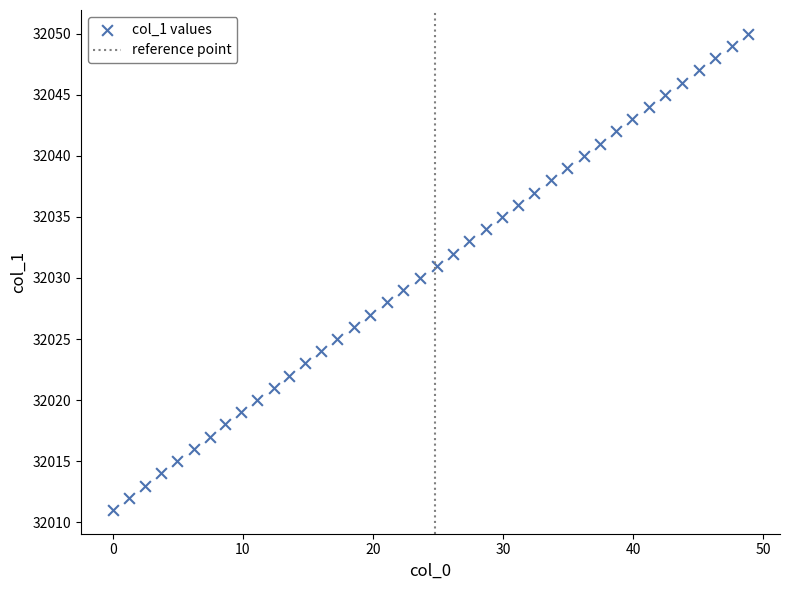

What is the range of Y values (max minus min)?

39